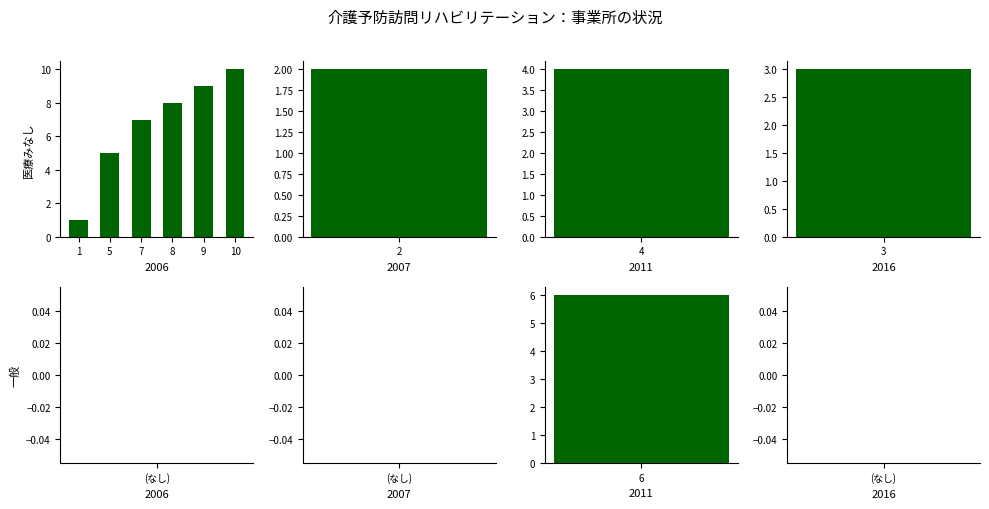

List the labels in order of value, smallest first.

1, 5, 7, 8, 9, 10